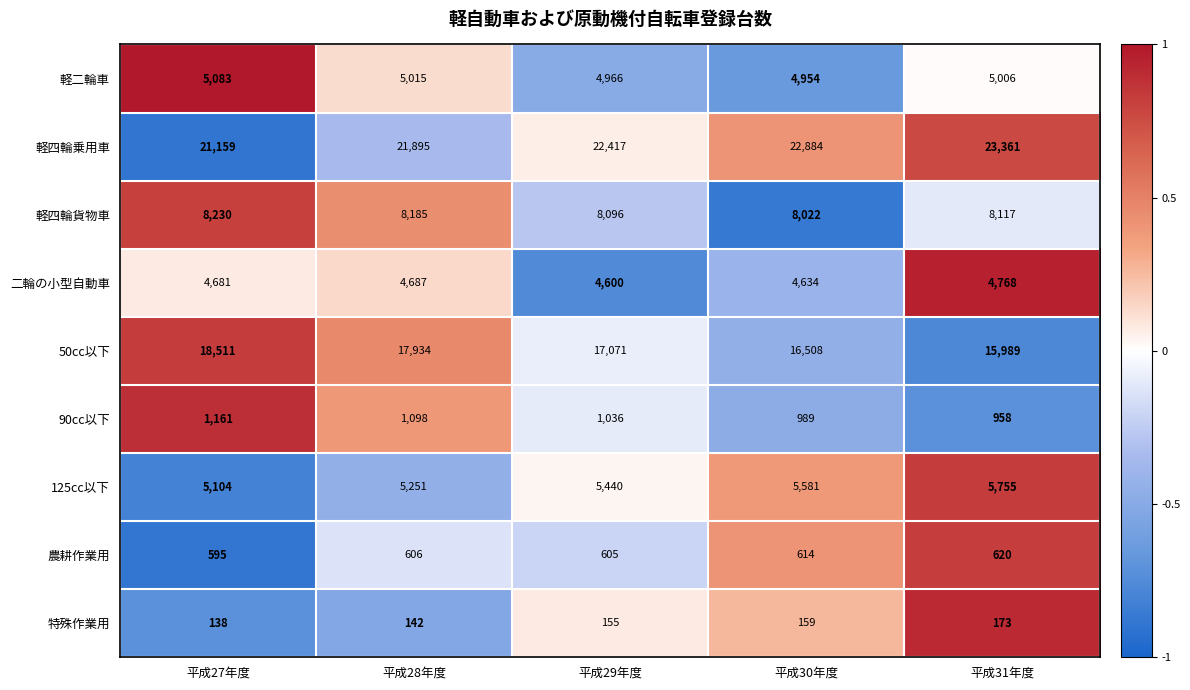

At 平成27年度, list the series in order from smallest to largest.

特殊作業用, 農耕作業用, 90cc以下, 二輪の小型自動車, 軽二輪車, 125cc以下, 軽四輪貨物車, 50cc以下, 軽四輪乗用車